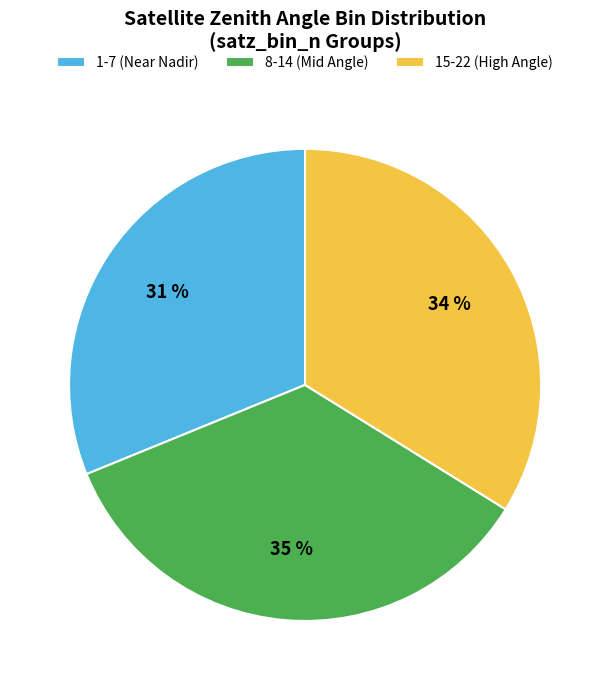

Combined, do 1-7 (Near Nadir) and 15-22 (High Angle) account for over 50%?

Yes